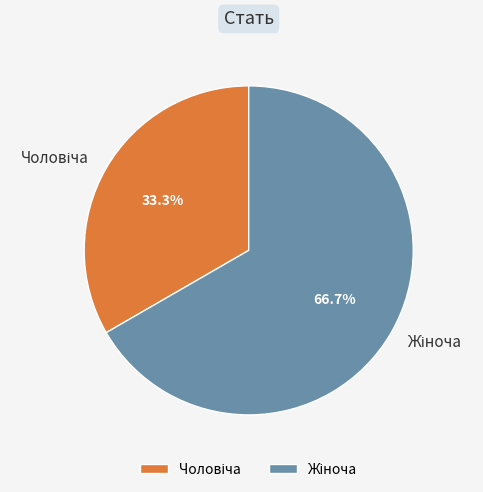

Count the number of slices in the pie.

2